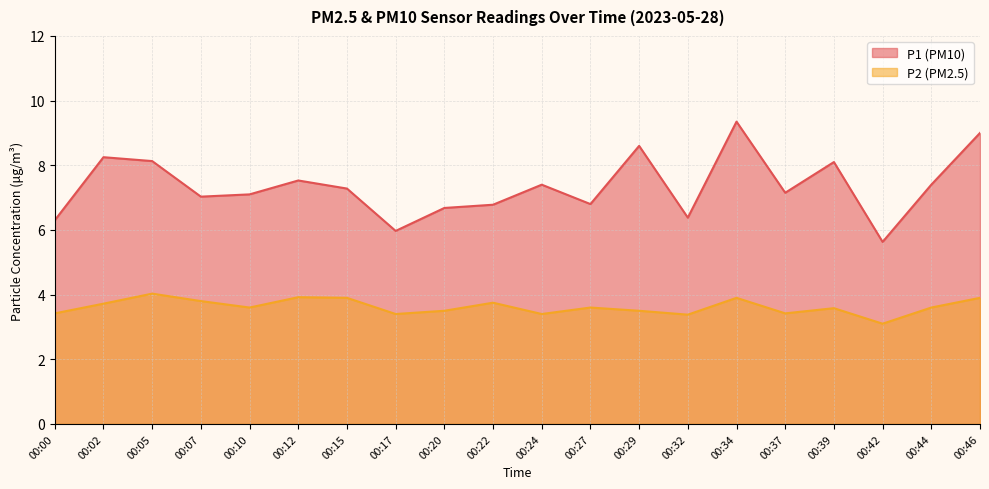

True or false: P2 and P1 intersect in this chart.

False